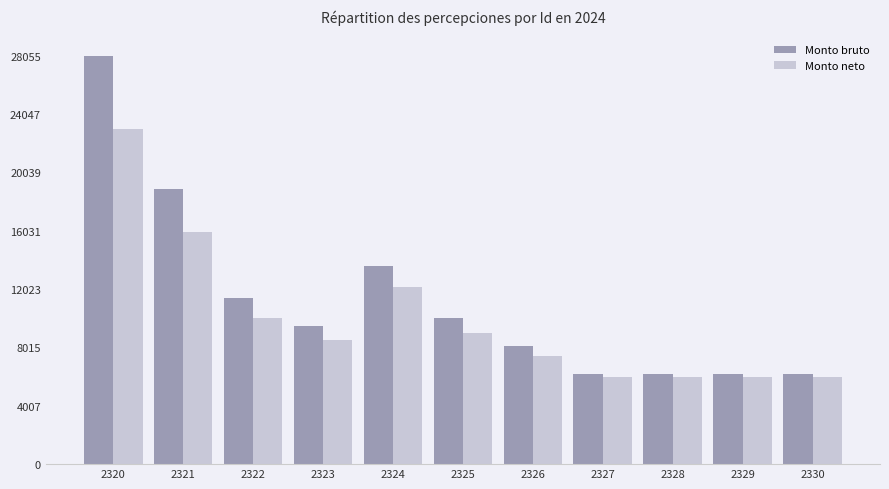

Reading left to right, transcribe all the data shown in this chart.

Monto bruto: 2320=28055.0	2321=18879.0	2322=11400.0	2323=9510.0	2324=13590.0	2325=10075.0	2326=8151.0	2327=6200.0	2328=6200.0	2329=6200.0	2330=6200.0
Monto neto: 2320=22993.8	2321=15940.8	2322=10059.3	2323=8550.8	2324=12180.2	2325=9014.5	2326=7428.7	2327=5983.8	2328=5983.8	2329=5983.8	2330=5983.8